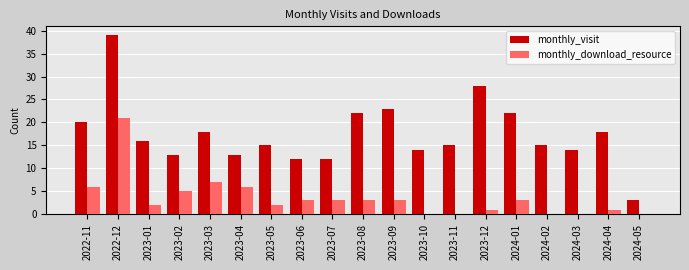

At which category is the sum across all series the highest?

2022-12